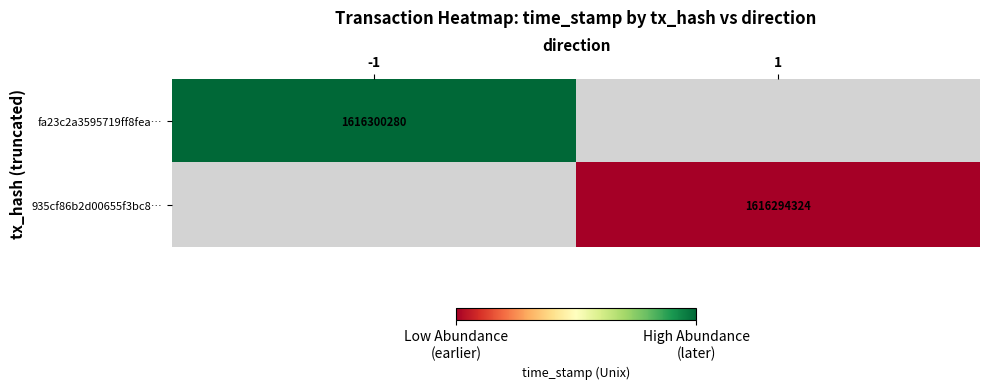

At how many categories does at least one series exceed 1616299449?

1